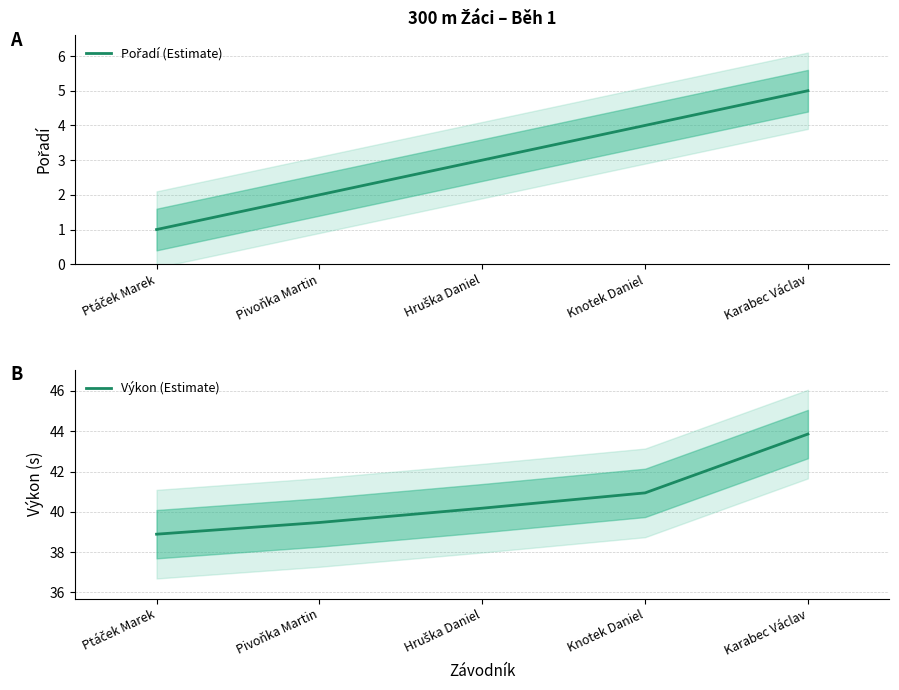

Rank the series at Pivoňka Martin from highest to lowest value.

Výkon (Estimate), Pořadí (Estimate)